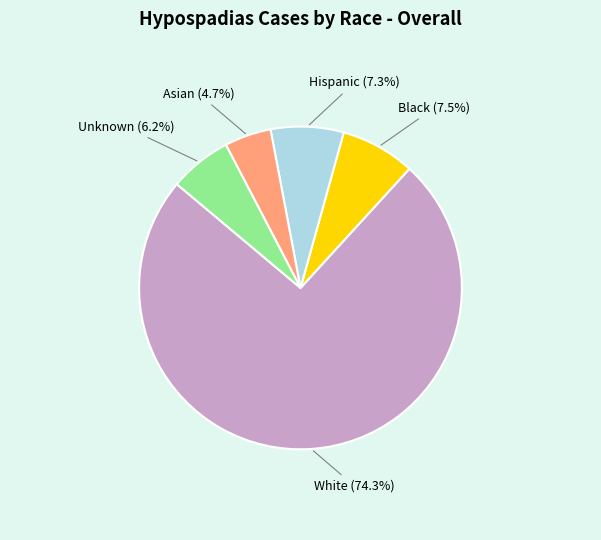

How many slices are in this pie chart?

5